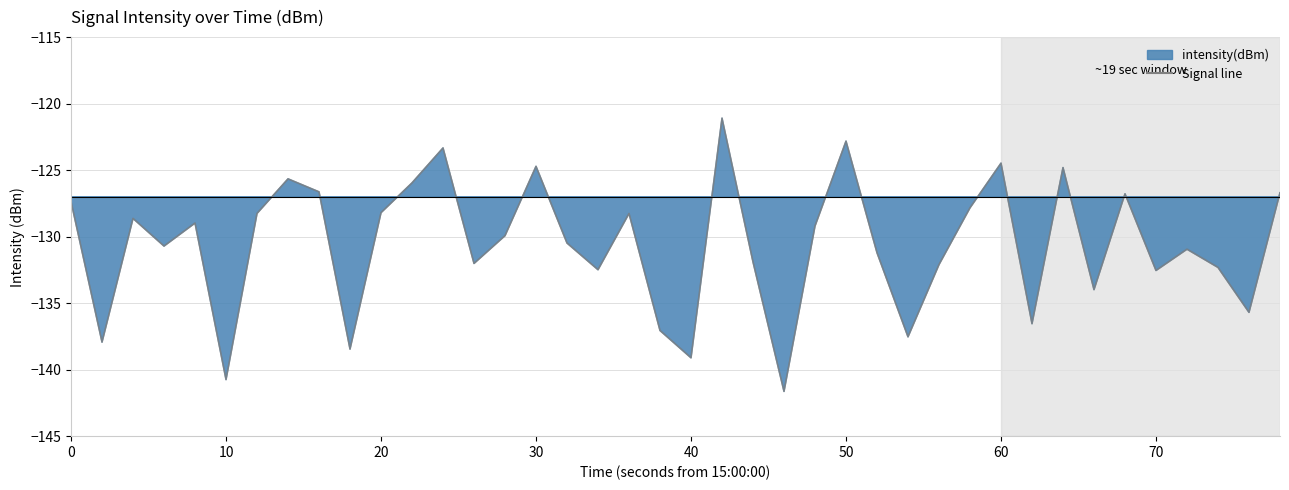

The chart shows a value of -215.0 at 34. True or false?

False